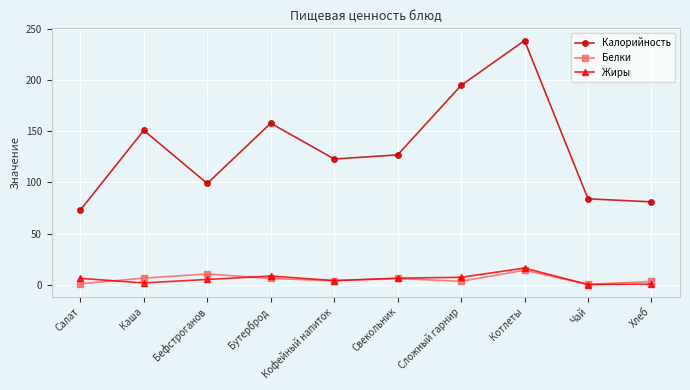

Which series has the widest spread of values?

Калорийность